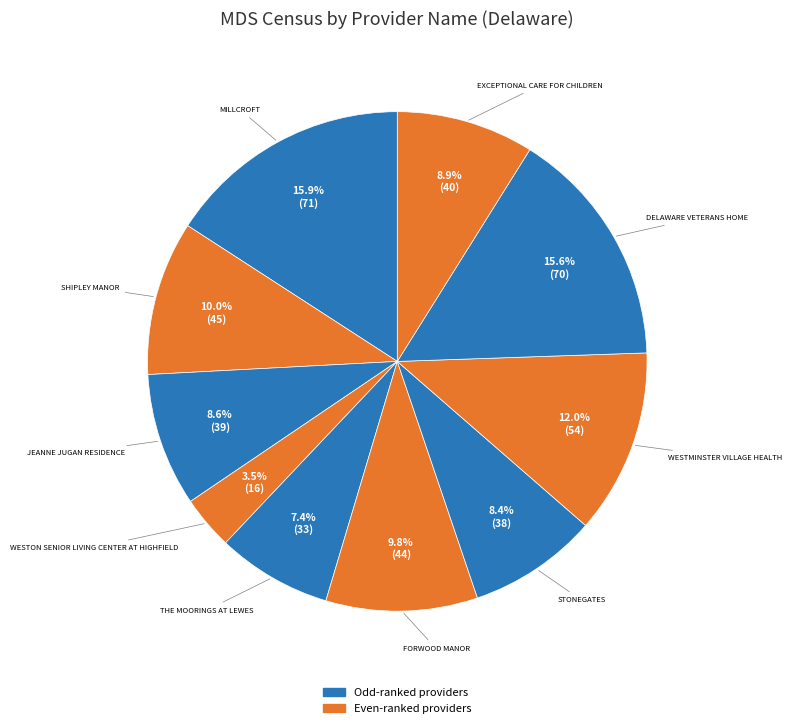

To the nearest percent, what is the average slice percentage?

10%